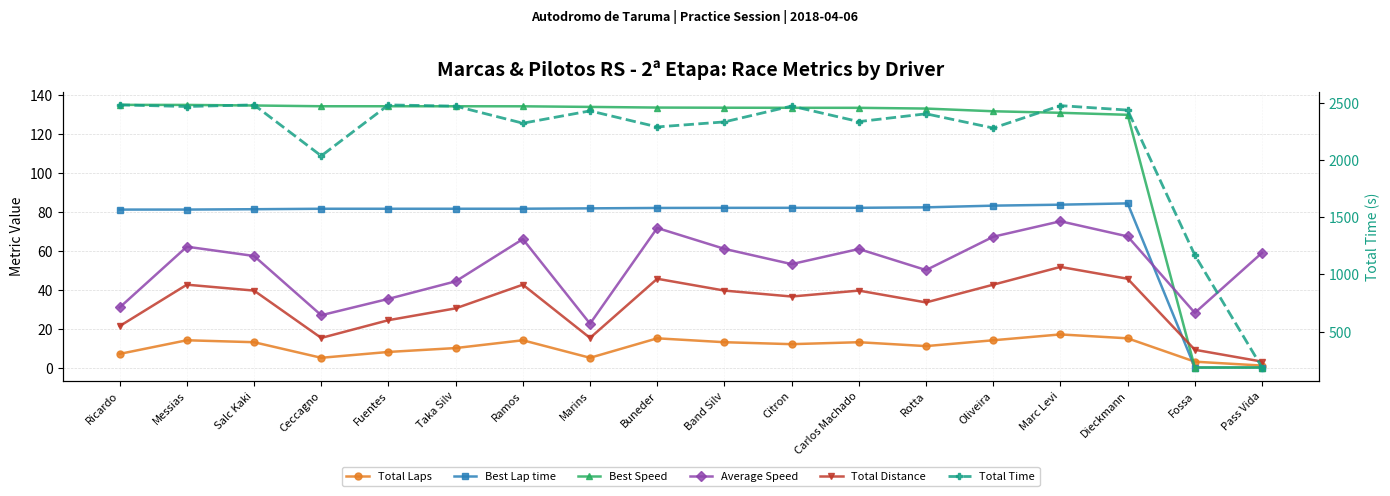

Reading left to right, extract all data points from this chart.

Total Laps: Ricardo=7.0	Messias=14.0	Salc Kaki=13.0	Ceccagno=5.0	Fuentes=8.0	Taka Silv=10.0	Ramos=14.0	Marins=5.0	Buneder=15.0	Band Silv=13.0	Citron=12.0	Carlos Machado=13.0	Rotta=11.0	Oliveira=14.0	Marc Levi=17.0	Dieckmann=15.0	Fossa=3.0	Pass Vida=1.0
Best Lap time: Ricardo=81.1	Messias=81.1	Salc Kaki=81.3	Ceccagno=81.5	Fuentes=81.5	Taka Silv=81.5	Ramos=81.6	Marins=81.7	Buneder=81.9	Band Silv=82.0	Citron=82.0	Carlos Machado=82.0	Rotta=82.3	Oliveira=83.1	Marc Levi=83.6	Dieckmann=84.3	Fossa=0.0	Pass Vida=0.0
Best Speed: Ricardo=134.9	Messias=134.9	Salc Kaki=134.6	Ceccagno=134.2	Fuentes=134.2	Taka Silv=134.2	Ramos=134.2	Marins=133.8	Buneder=133.5	Band Silv=133.4	Citron=133.4	Carlos Machado=133.4	Rotta=133.0	Oliveira=131.6	Marc Levi=130.8	Dieckmann=129.8	Fossa=0.0	Pass Vida=0.0
Average Speed: Ricardo=30.8	Messias=62.1	Salc Kaki=57.3	Ceccagno=26.9	Fuentes=35.3	Taka Silv=44.3	Ramos=65.9	Marins=22.5	Buneder=71.7	Band Silv=60.9	Citron=53.1	Carlos Machado=60.9	Rotta=50.0	Oliveira=67.2	Marc Levi=75.1	Dieckmann=67.3	Fossa=28.1	Pass Vida=58.9
Total Distance: Ricardo=21.3	Messias=42.5	Salc Kaki=39.5	Ceccagno=15.2	Fuentes=24.3	Taka Silv=30.4	Ramos=42.5	Marins=15.2	Buneder=45.6	Band Silv=39.5	Citron=36.5	Carlos Machado=39.5	Rotta=33.4	Oliveira=42.5	Marc Levi=51.7	Dieckmann=45.6	Fossa=9.1	Pass Vida=3.0
Total Time: Ricardo=2482.6	Messias=2468.4	Salc Kaki=2482.8	Ceccagno=2036.7	Fuentes=2482.5	Taka Silv=2471.8	Ramos=2322.5	Marins=2430.2	Buneder=2289.9	Band Silv=2333.9	Citron=2472.3	Carlos Machado=2336.4	Rotta=2404.6	Oliveira=2280.2	Marc Levi=2476.1	Dieckmann=2437.1	Fossa=1168.5	Pass Vida=185.7